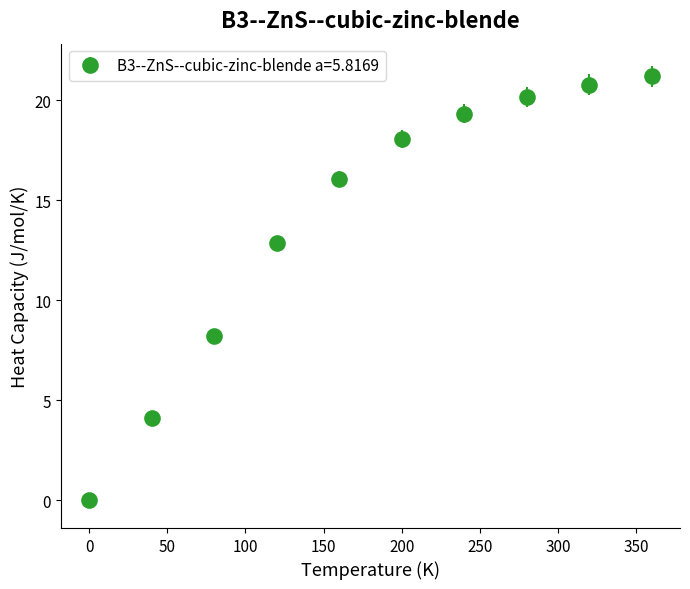

True or false: the data has more than 2 interior local peaks.

False